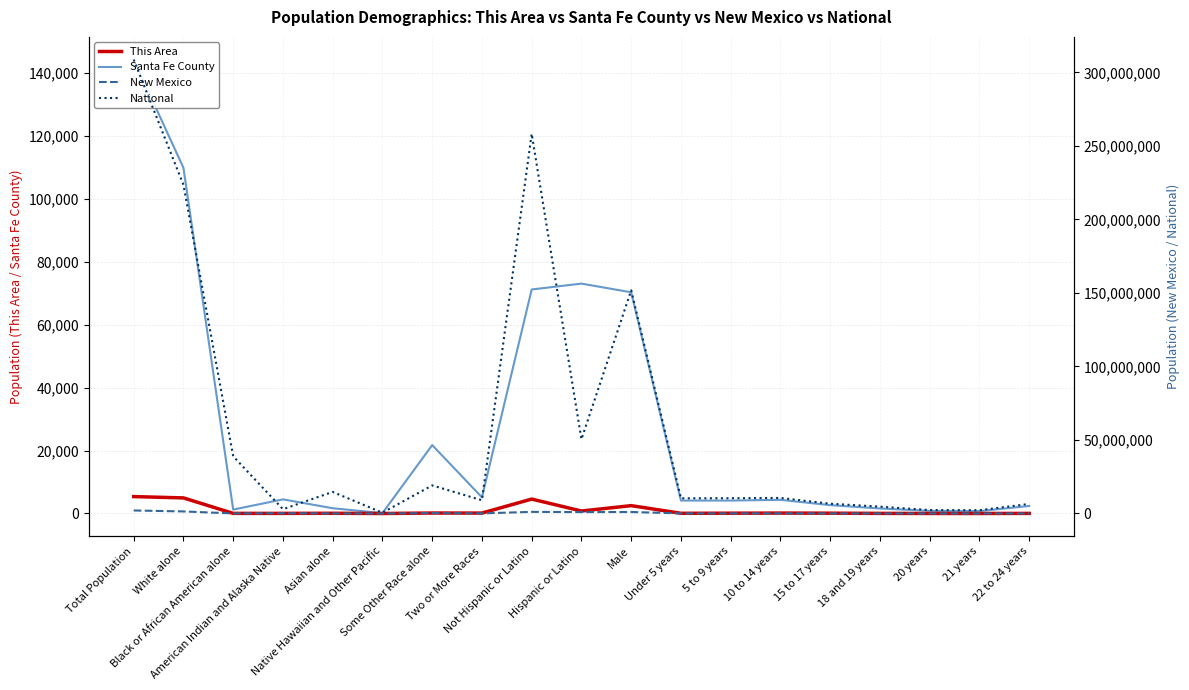

True or false: This Area and Santa Fe County intersect in this chart.

False